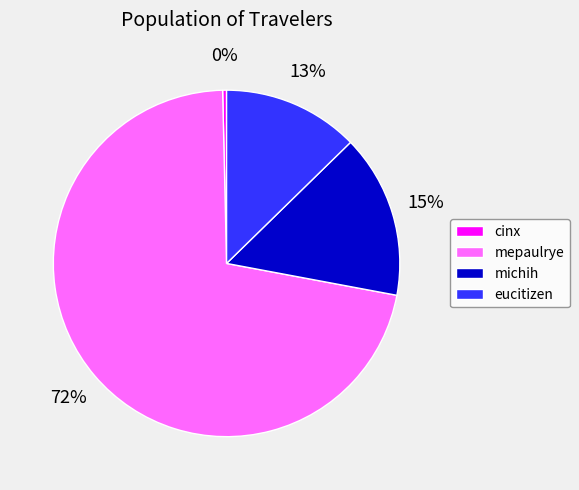

Which has a higher value, eucitizen or michih?

michih